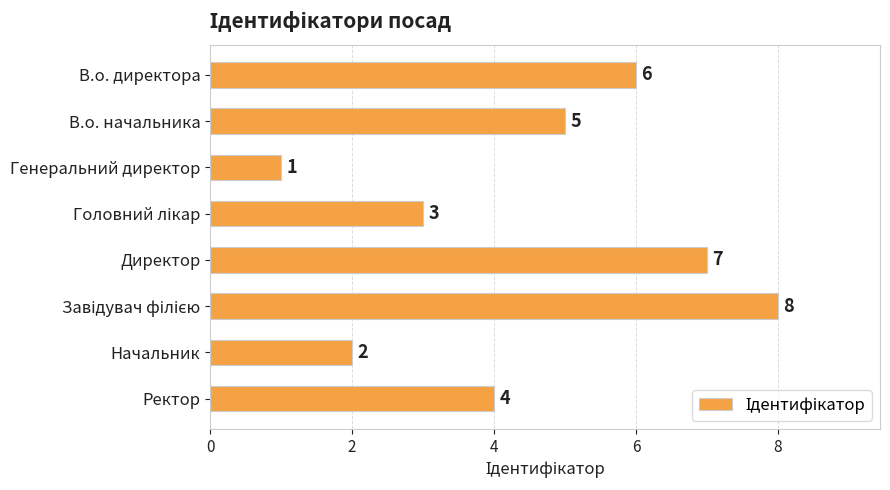

What is the label of the 7th bar from the bottom?

В.о. начальника